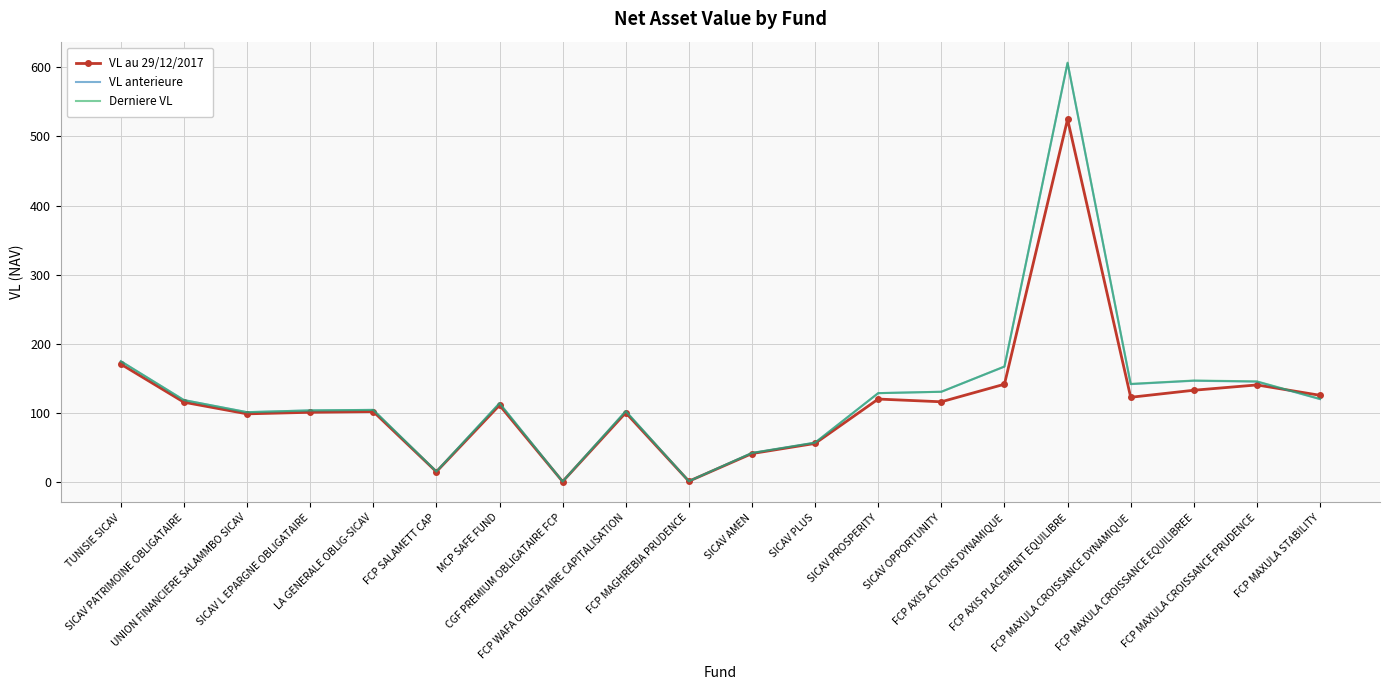

In VL au 29/12/2017, how many points are lower than both neighbors (excluding endpoints)?

6